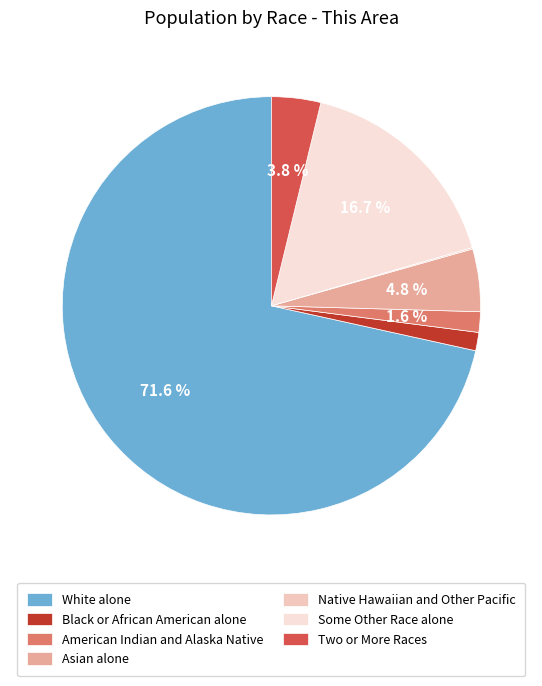

What is the majority slice?

White alone